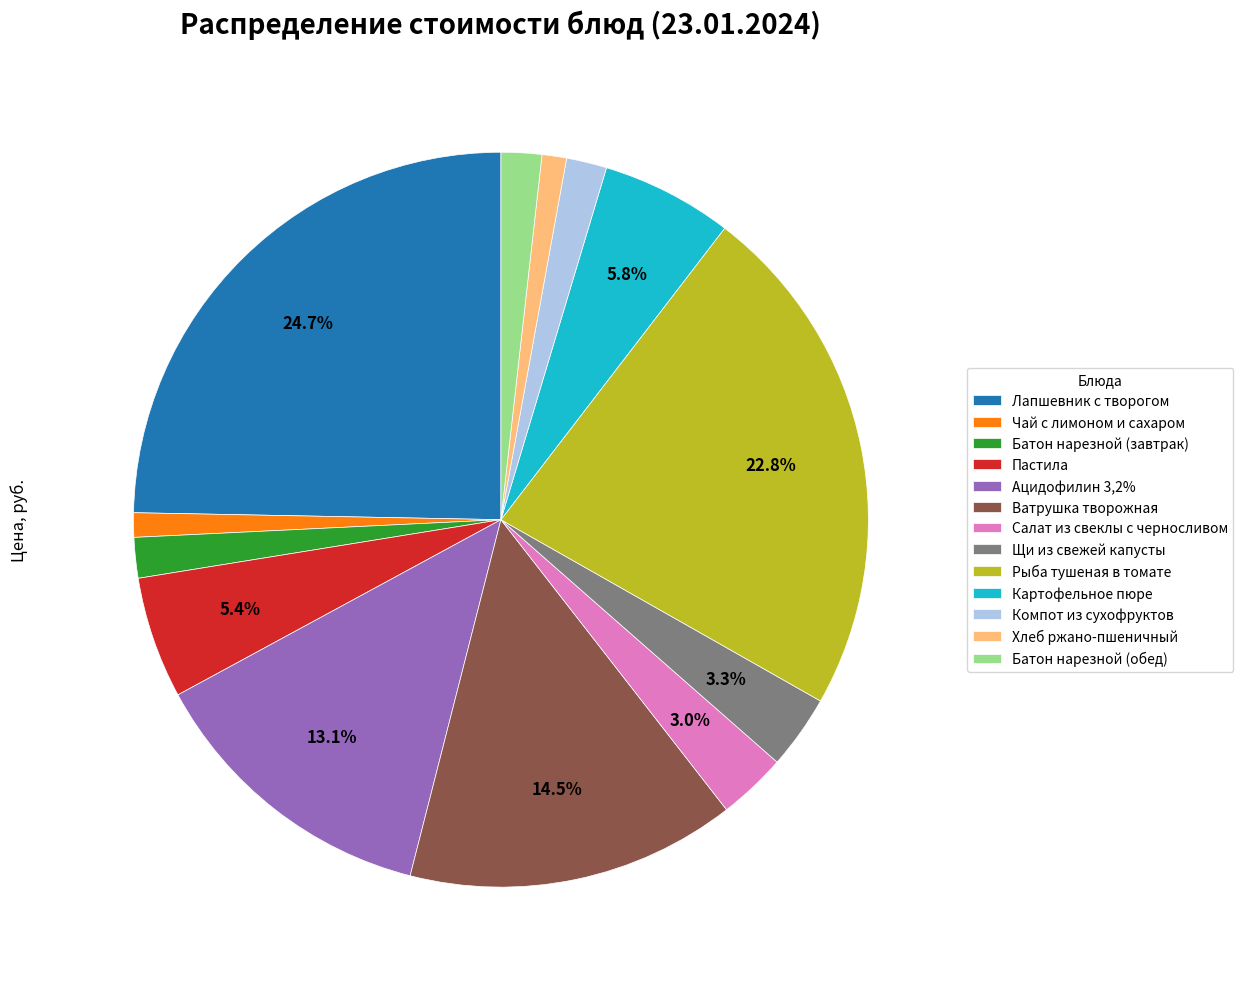

To the nearest percent, what portion does Батон нарезной (завтрак) represent?

2%